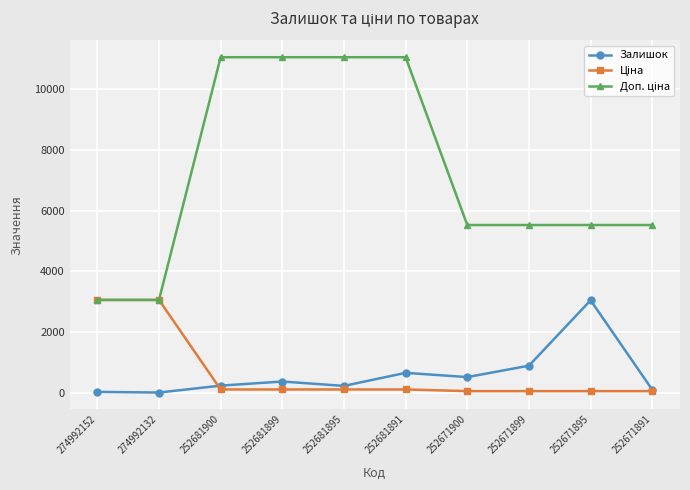

What is the average value of the Залишок series?

609.7